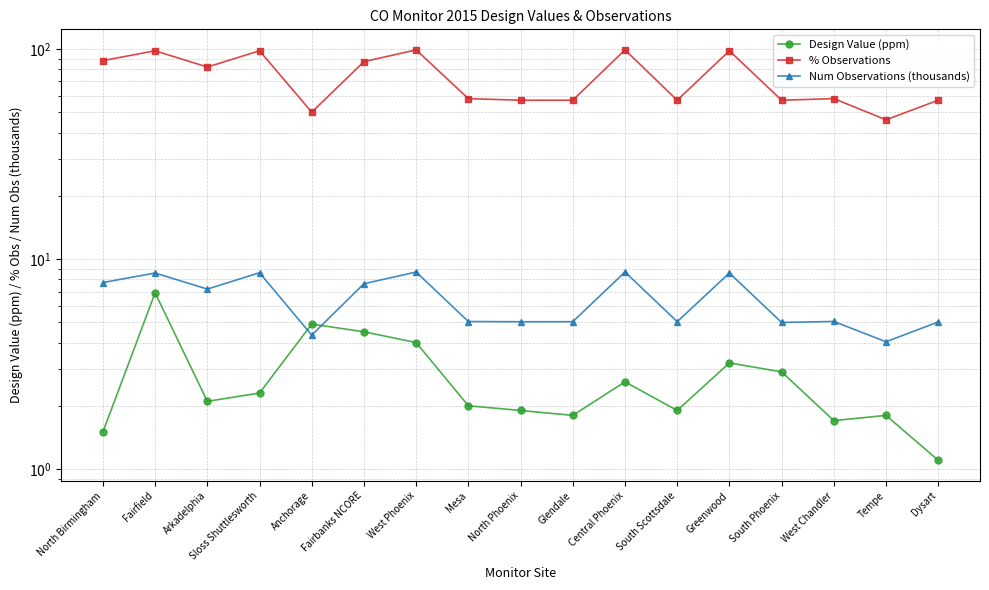

What is the sum of the Design Value (ppm) values at West Phoenix and Sloss Shuttlesworth?

6.3